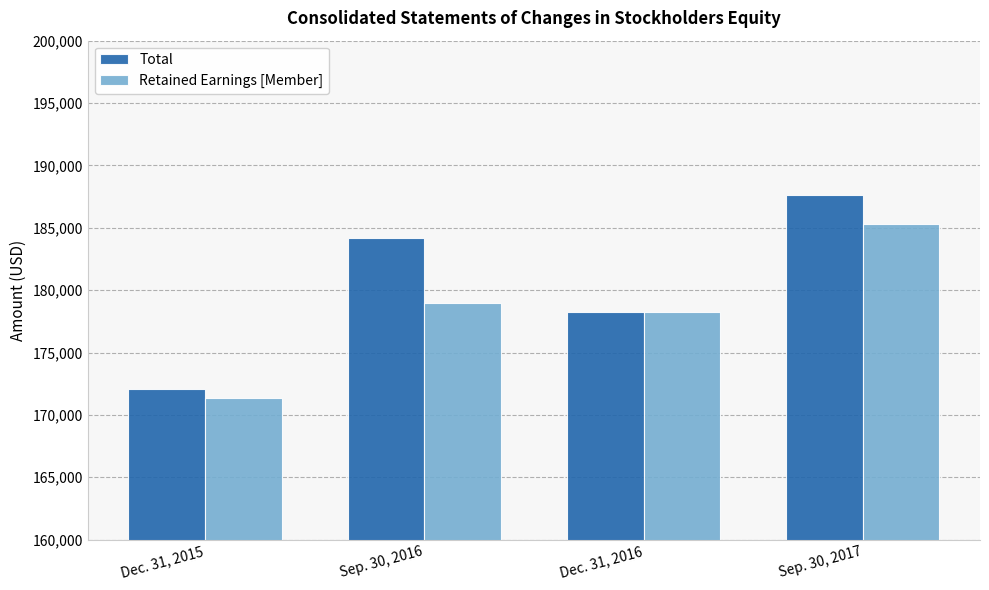

What is the label of the 4th bar from the left?

Sep. 30, 2017